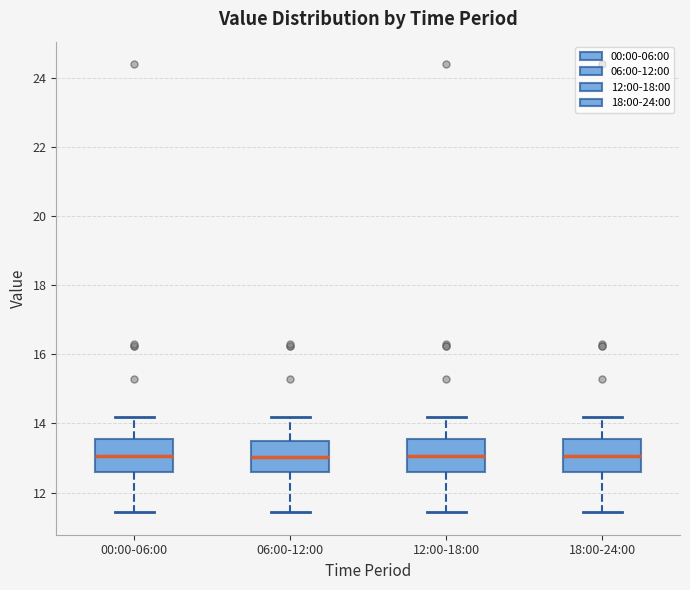

Where is the lower edge of the box for 18:00-24:00 on the y-axis? The values are not printed on the chart, so give them approximately, as read against the axis.

12.6